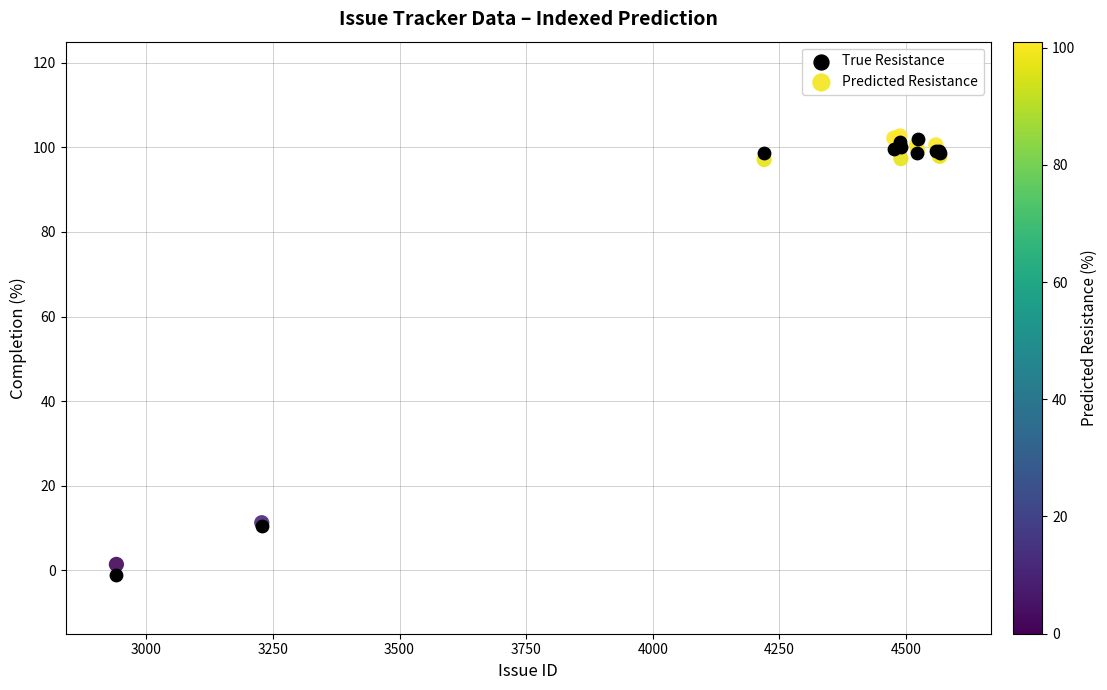

What are all the series names shown in the legend?

True Resistance, Predicted Resistance